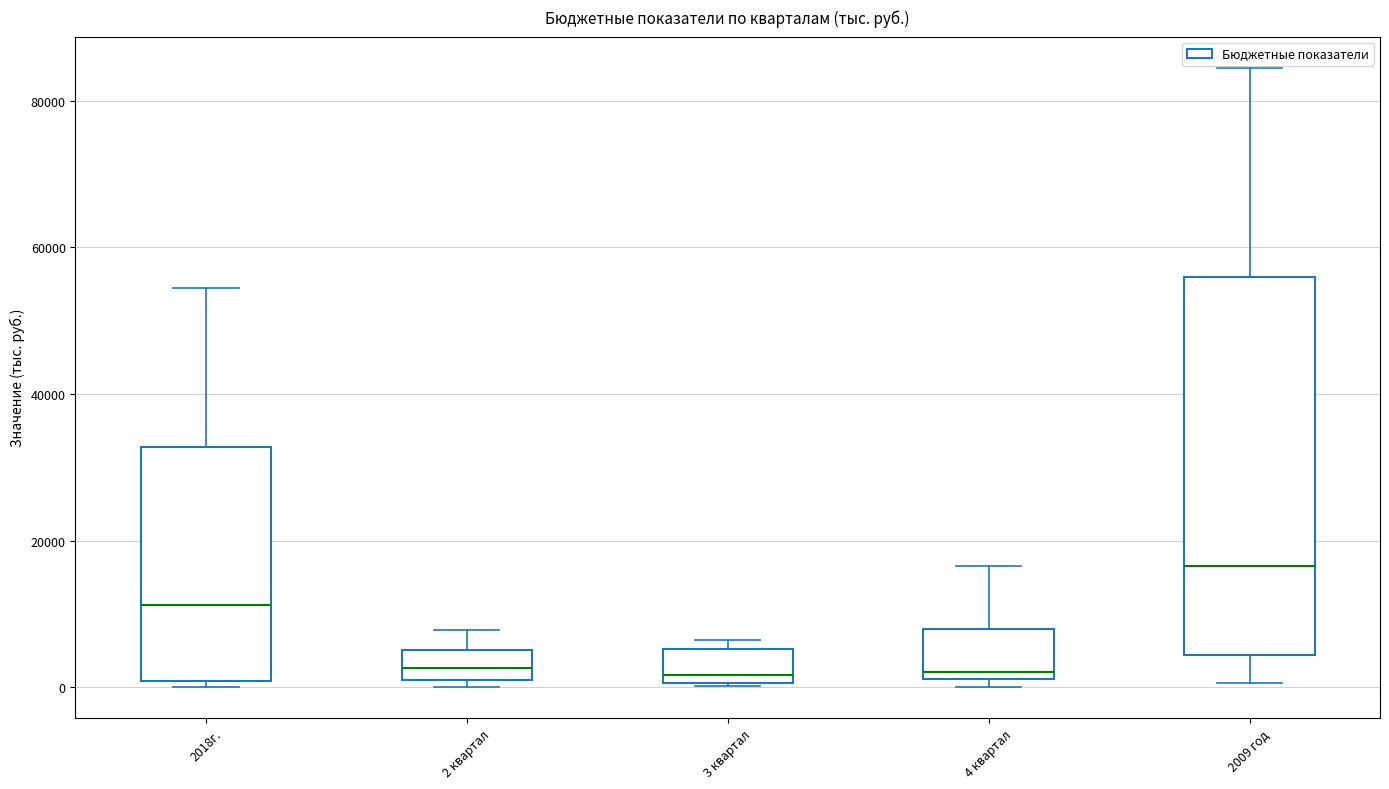

Reading left to right, transcribe this box plot: for each box, give where its median line is, the range the box spans, and where its two whiskers end, as read against the y-axis. The values are not printed on the chart, so give them approximately, as read against the axis.

2018г.: median 12000, box 0 to 32000, whiskers 0 (just below the box's lower edge) to 54000
2 квартал: median 2000, box 0 to 6000, whiskers 0 (just below the box's lower edge) to 8000
3 квартал: median 2000, box 0 to 6000, whiskers 0 to 6000 (just above the box's upper edge)
4 квартал: median 2000 (just above the box's lower edge), box 2000 to 8000, whiskers 0 to 16000
2009 год: median 16000, box 4000 to 56000, whiskers 0 to 84000